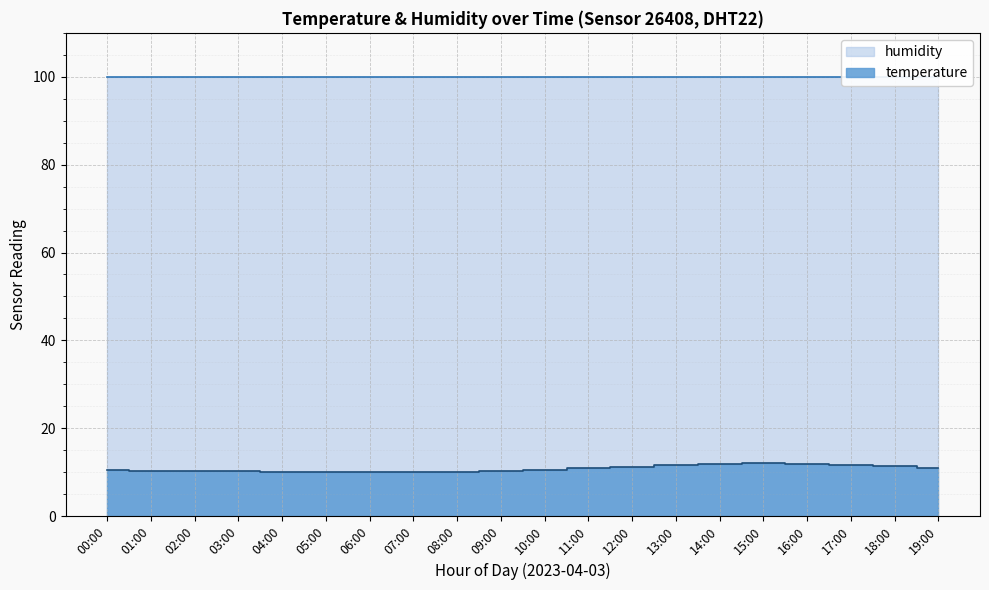

What is the value of the 11th point from the left?

10.5